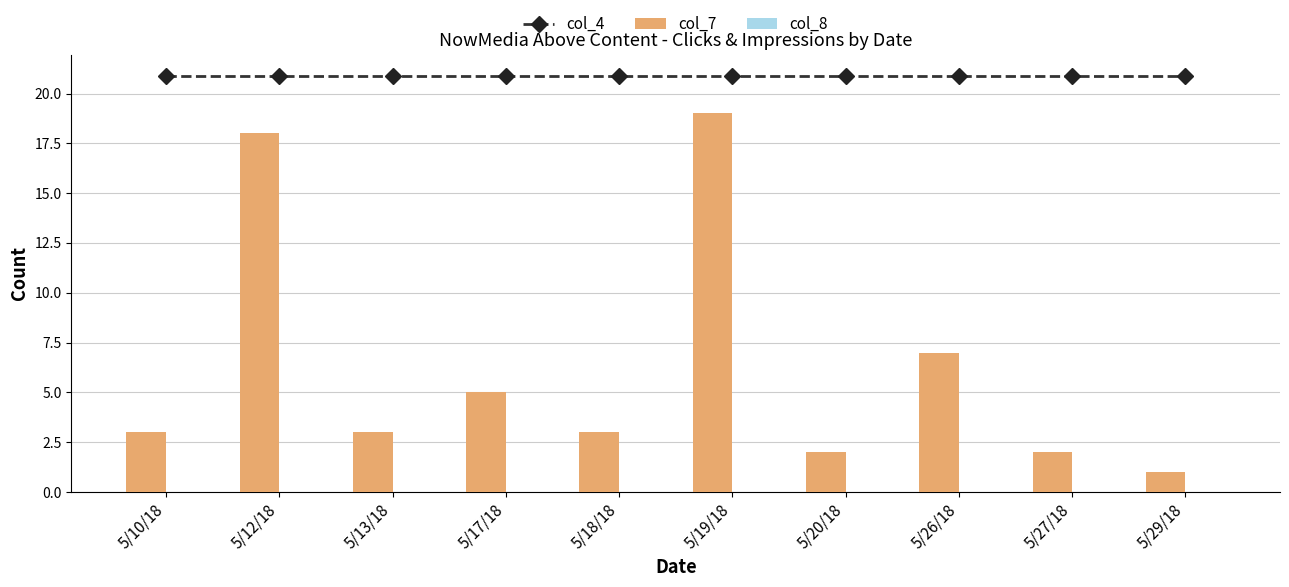

True or false: col_7 has a value of 4.7 at 5/10/18.

False